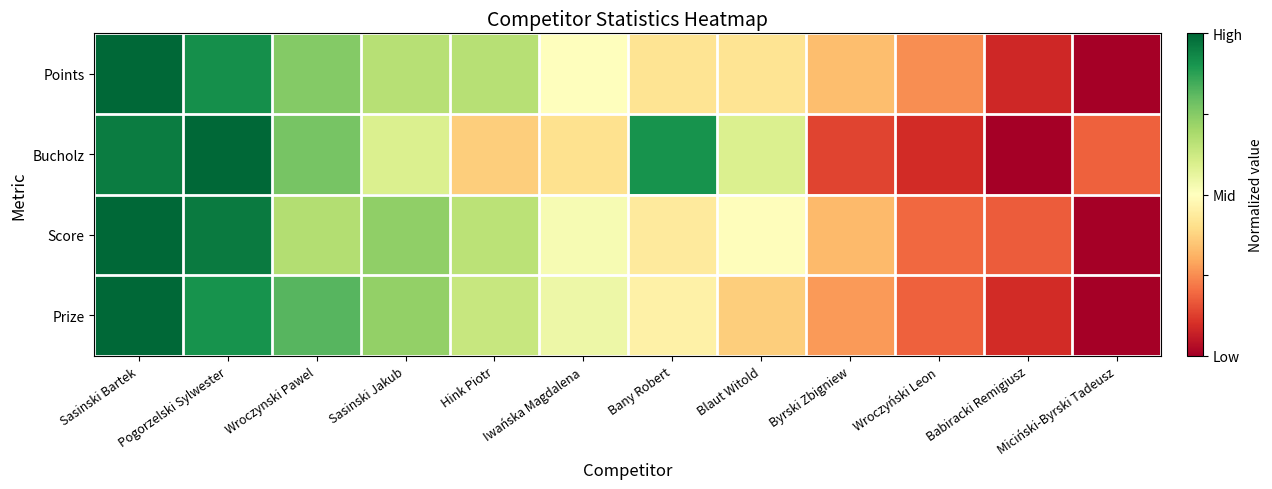

Reading left to right, transcribe all the data shown in this chart.

Points: Sasinski Bartek=1.0	Pogorzelski Sylwester=0.9	Wroczynski Pawel=0.8	Sasinski Jakub=0.7	Hink Piotr=0.7	Iwańska Magdalena=0.5	Bany Robert=0.4	Blaut Witold=0.4	Byrski Zbigniew=0.3	Wroczyński Leon=0.2	Babiracki Remigiusz=0.1	Miciński-Byrski Tadeusz=0.0
Bucholz: Sasinski Bartek=1.0	Pogorzelski Sylwester=1.0	Wroczynski Pawel=0.8	Sasinski Jakub=0.6	Hink Piotr=0.4	Iwańska Magdalena=0.4	Bany Robert=0.9	Blaut Witold=0.6	Byrski Zbigniew=0.1	Wroczyński Leon=0.1	Babiracki Remigiusz=0.0	Miciński-Byrski Tadeusz=0.2
Score: Sasinski Bartek=1.0	Pogorzelski Sylwester=1.0	Wroczynski Pawel=0.7	Sasinski Jakub=0.7	Hink Piotr=0.7	Iwańska Magdalena=0.5	Bany Robert=0.4	Blaut Witold=0.5	Byrski Zbigniew=0.3	Wroczyński Leon=0.2	Babiracki Remigiusz=0.2	Miciński-Byrski Tadeusz=0.0
Prize: Sasinski Bartek=1.0	Pogorzelski Sylwester=0.9	Wroczynski Pawel=0.8	Sasinski Jakub=0.7	Hink Piotr=0.6	Iwańska Magdalena=0.5	Bany Robert=0.5	Blaut Witold=0.4	Byrski Zbigniew=0.3	Wroczyński Leon=0.2	Babiracki Remigiusz=0.1	Miciński-Byrski Tadeusz=0.0